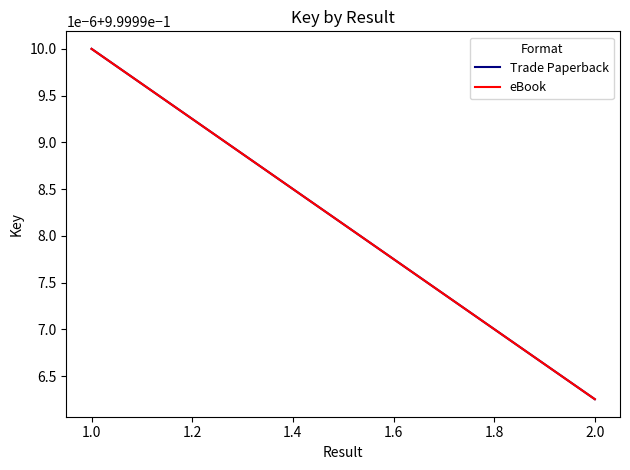

What is the sum of all Trade Paperback values?

2.0